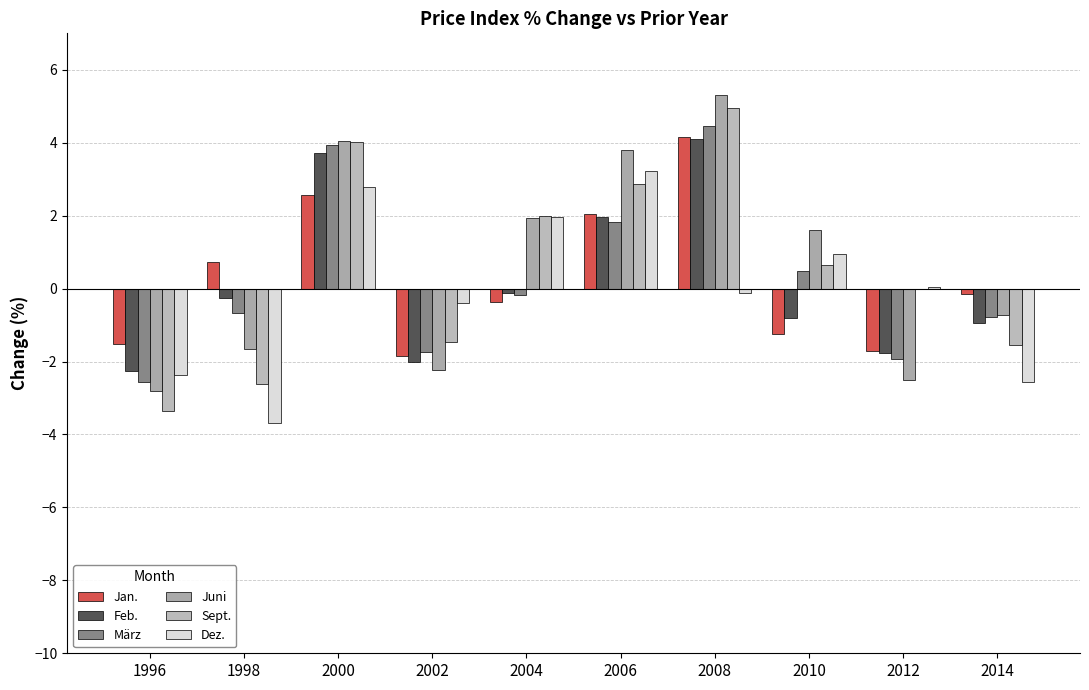

Where is Juni nearest to the value 1?

2010